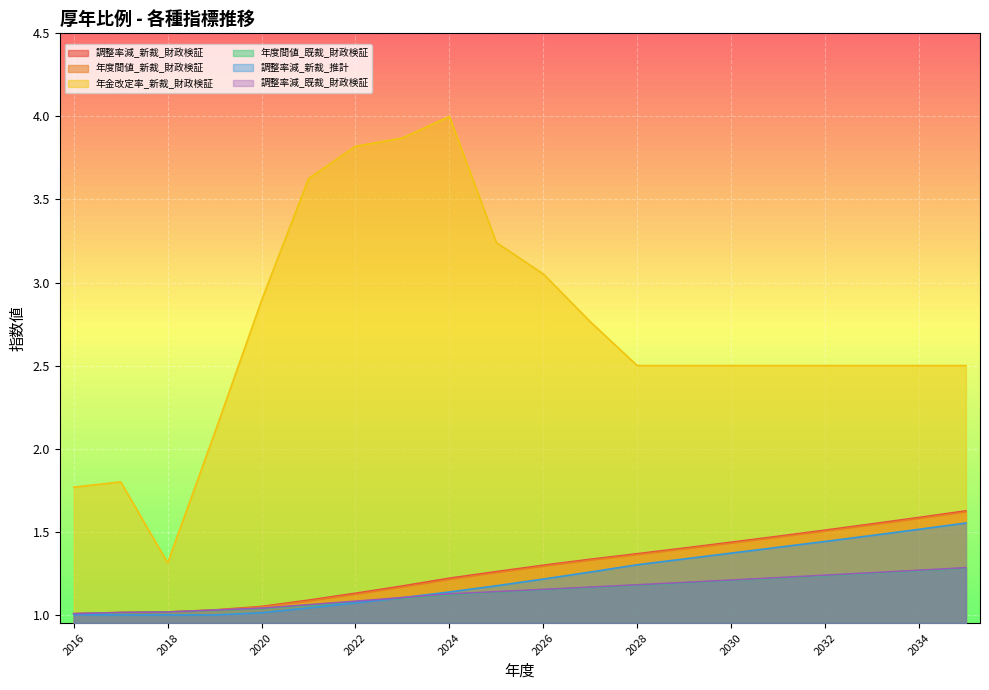

What is the value of the 年度間値_既裁_財政検証 point at the 3rd from the left?

1.0